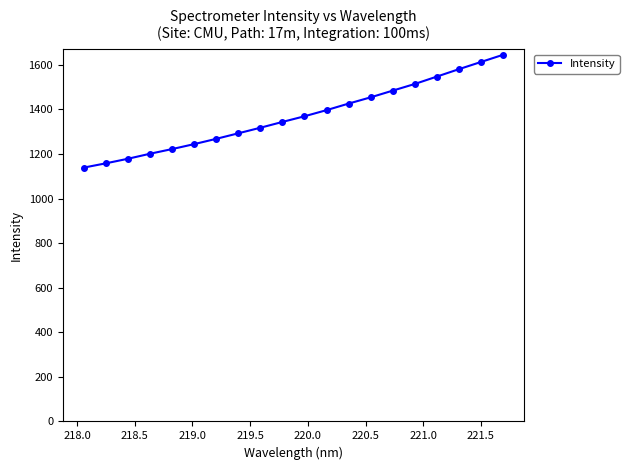

What is the value of the 20th point from the left?

1644.3